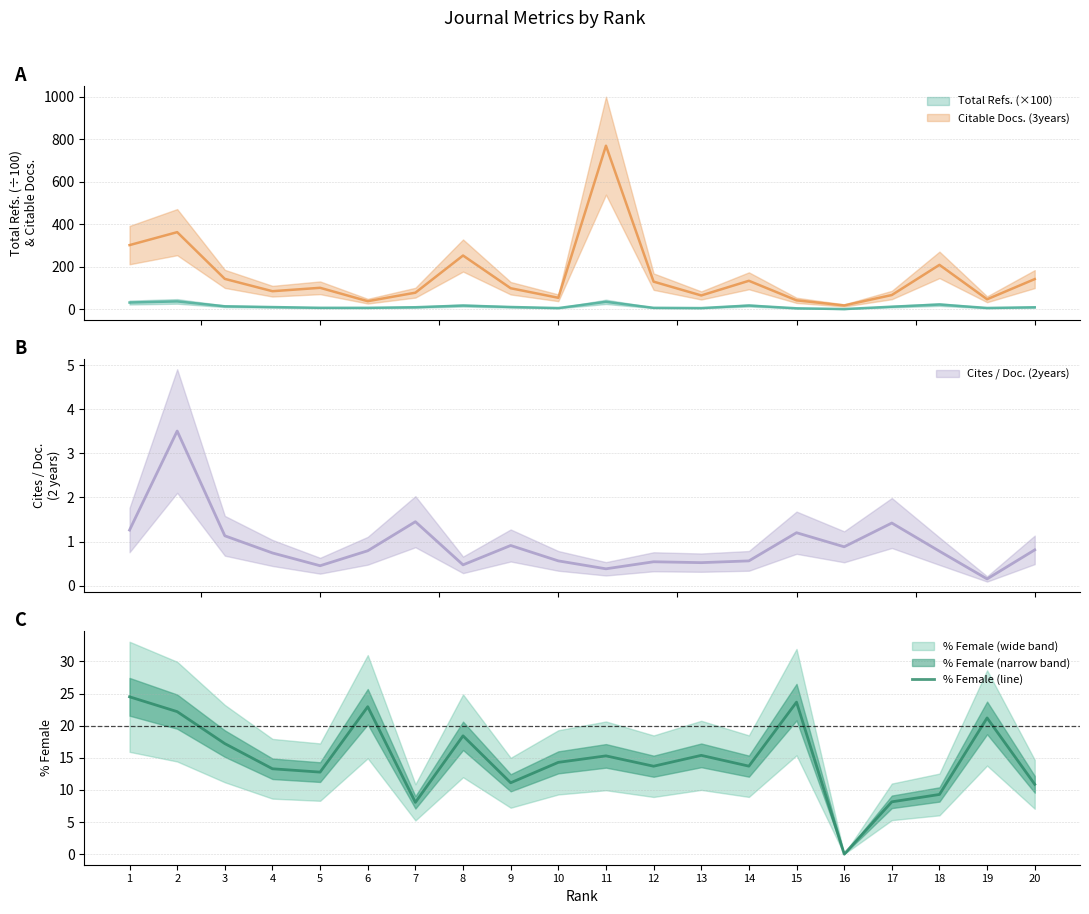

What is the sum of all values?

296.1